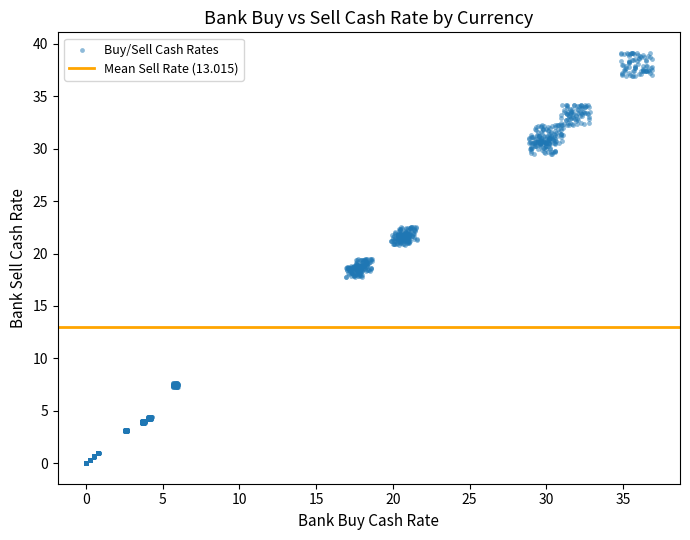

What is the range of Y values (max minus min)?

39.1